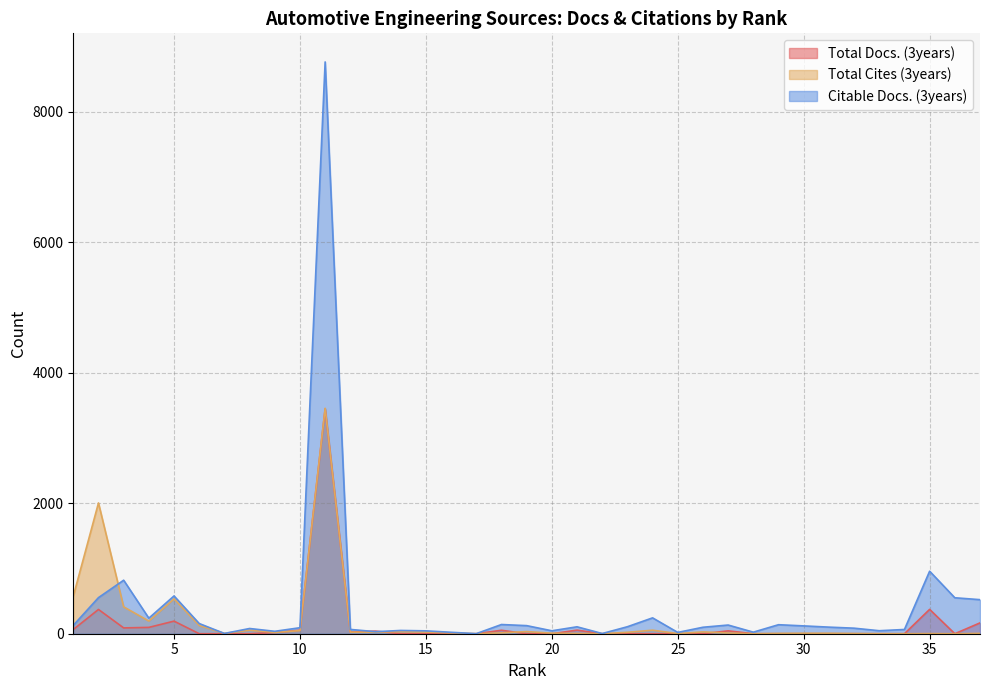

Count the number of categories in the chart.

37